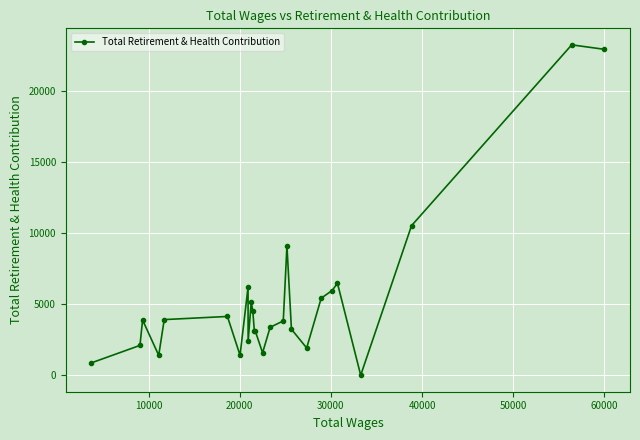

What is the maximum value shown in the chart?

23213